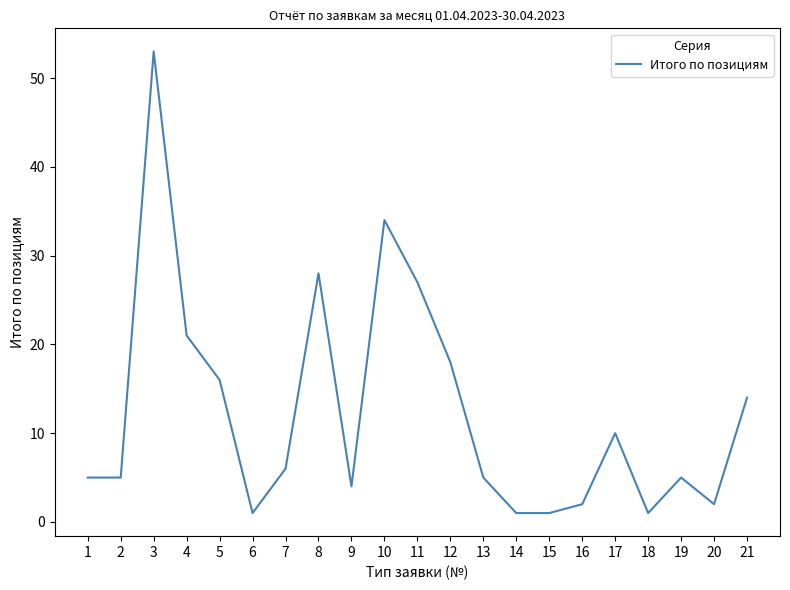

Which label corresponds to the largest value in the chart?

3